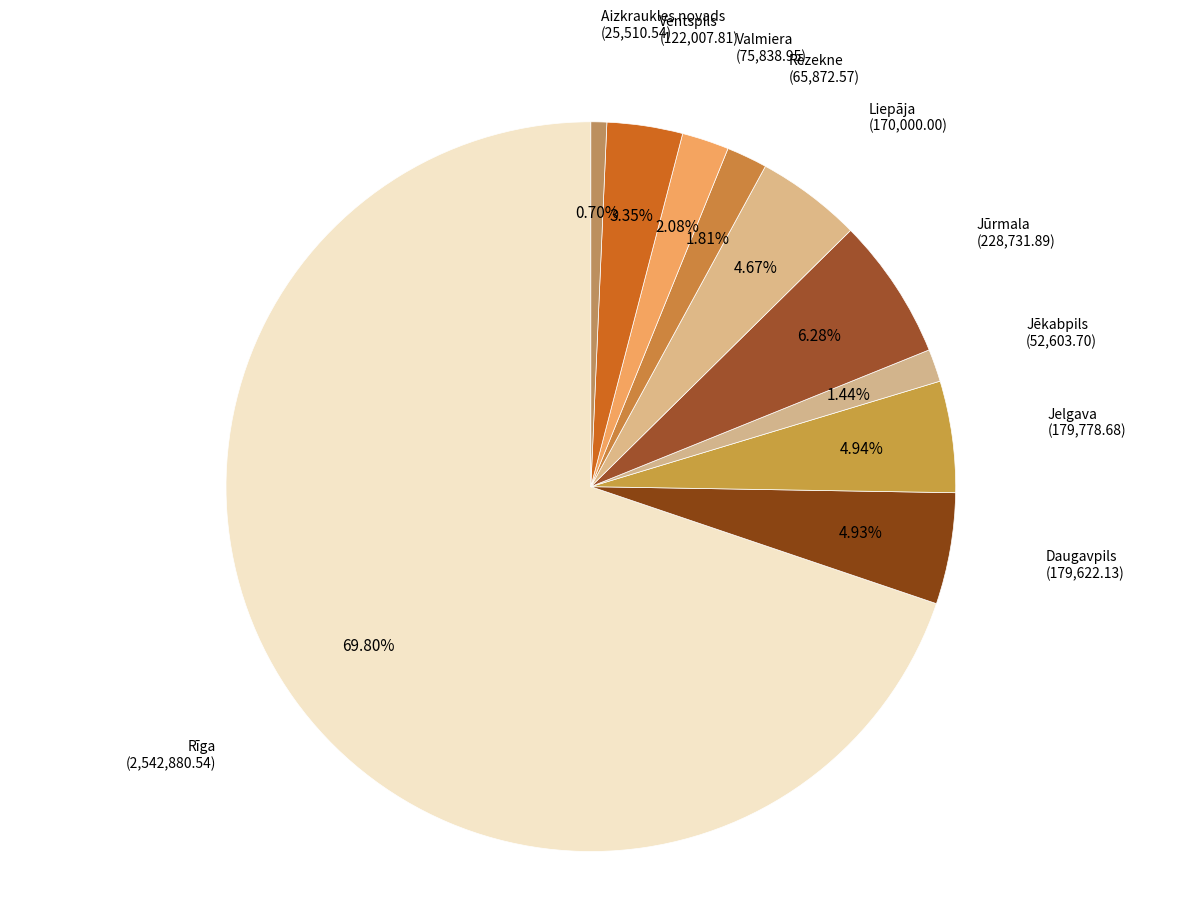

Approximately how many times larger is the value at Liepāja compared to Valmiera?

2.2